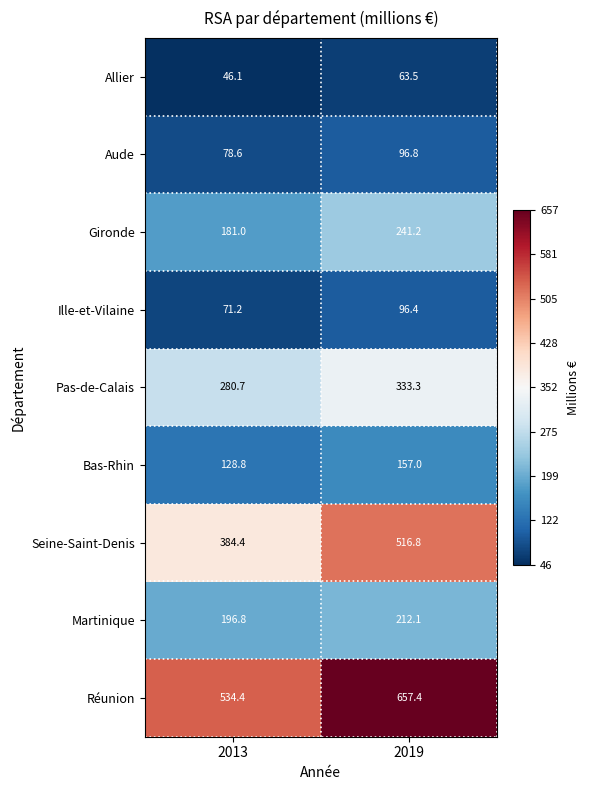

What is the spread (max minus min) of values at 2013?

488.3